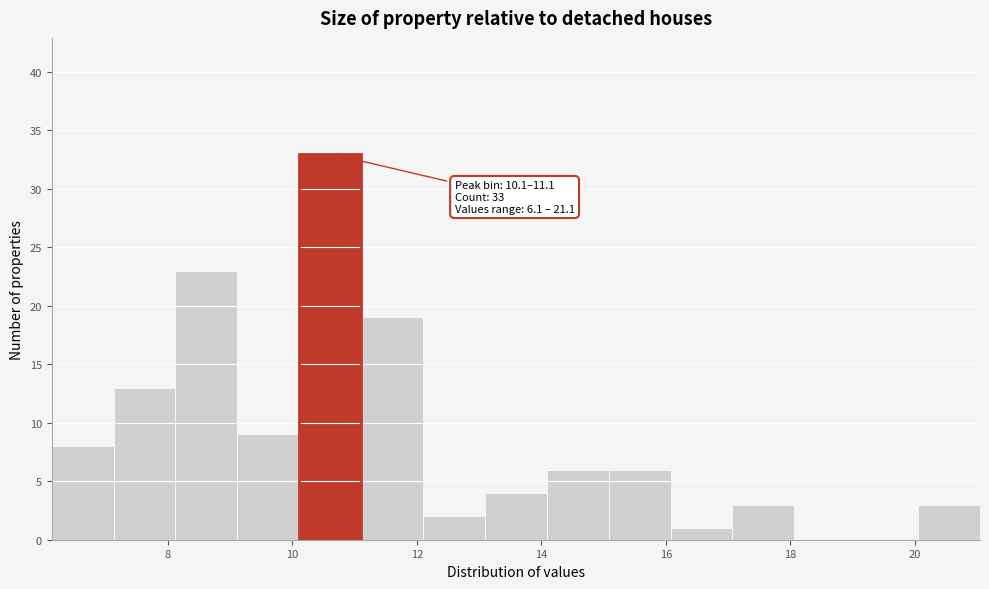

Which range on the x-axis has the tallest bar?

10.2 to 11.2